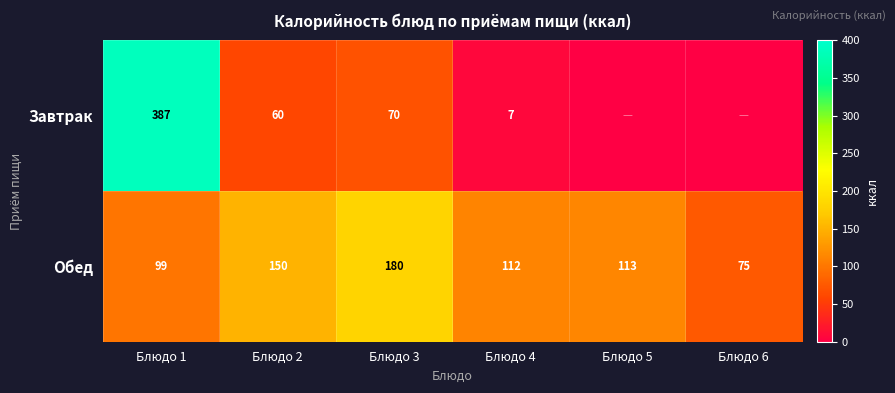

Is the value of Обед at Блюдо 2 greater than the value of Завтрак at Блюдо 4?

Yes